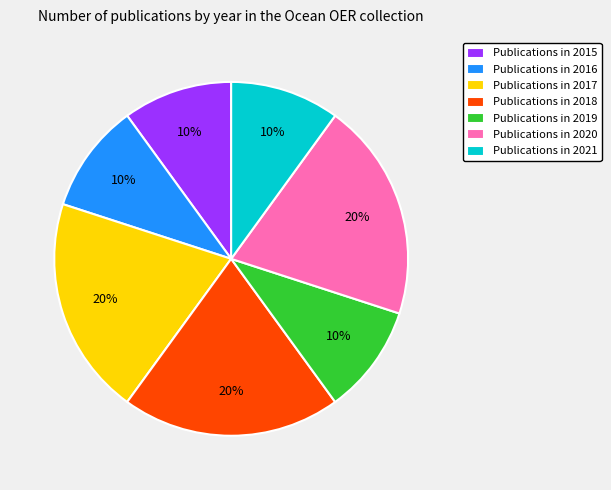

Does any single category account for the majority?

No